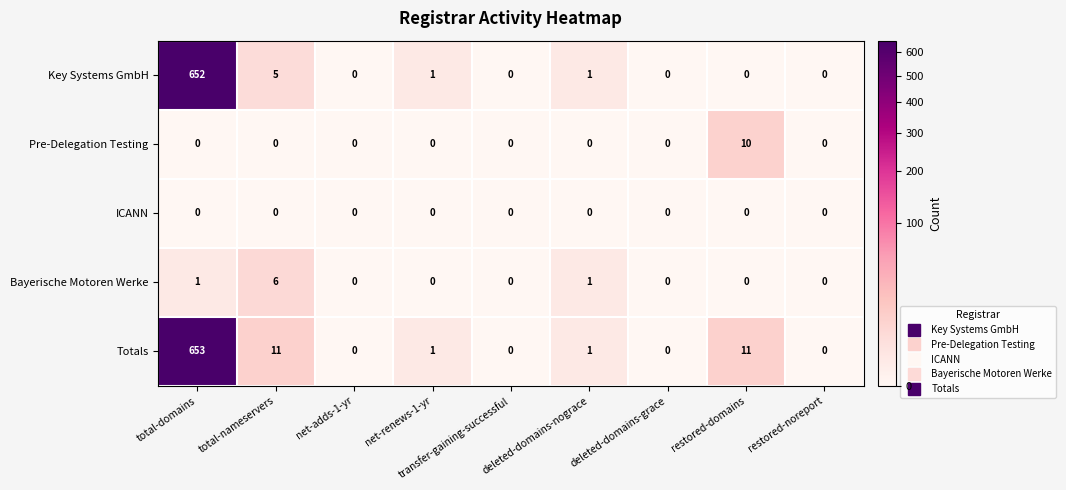

At how many categories does at least one series exceed 212?

1